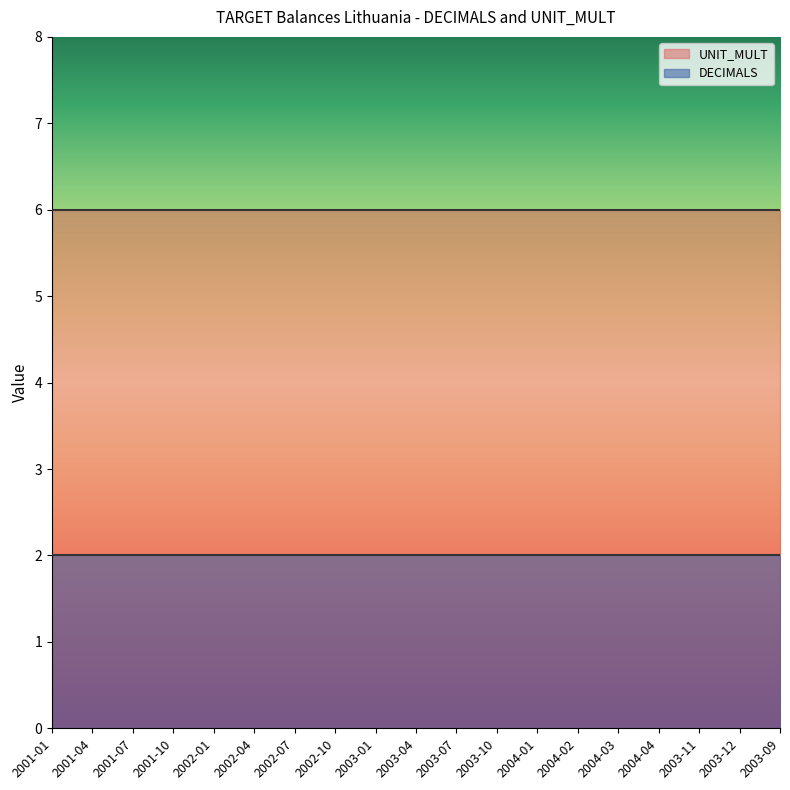

List the labels in order of UNIT_MULT value, smallest first.

2001-01, 2001-04, 2001-07, 2001-10, 2002-01, 2002-04, 2002-07, 2002-10, 2003-01, 2003-04, 2003-07, 2003-10, 2004-01, 2004-02, 2004-03, 2004-04, 2003-11, 2003-12, 2003-09